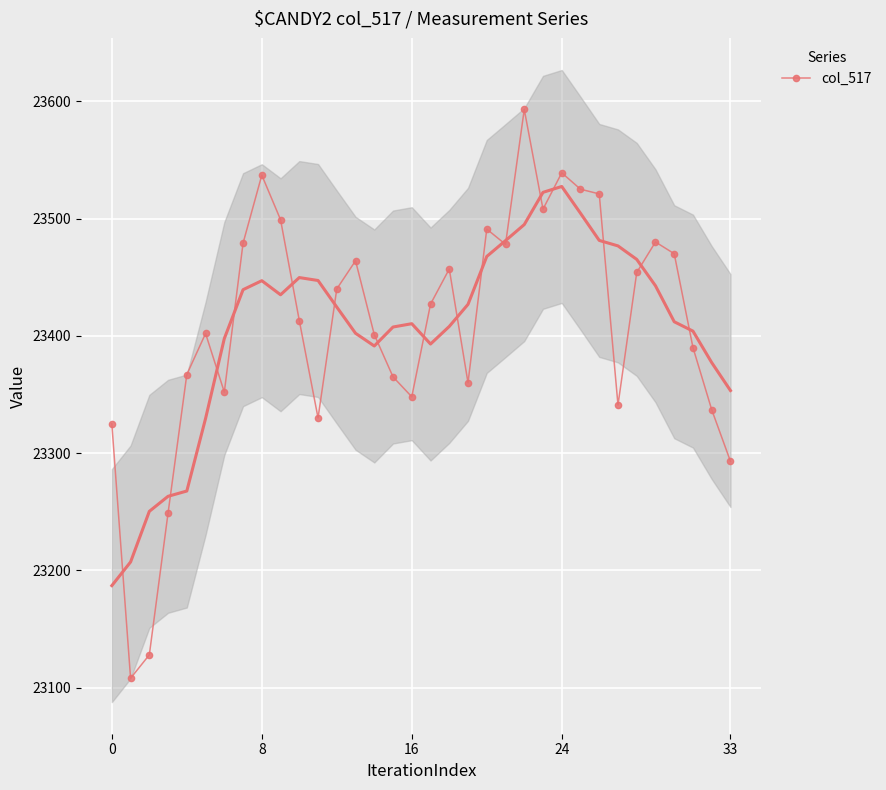

True or false: the data has more than 0 interior local peaks.

True